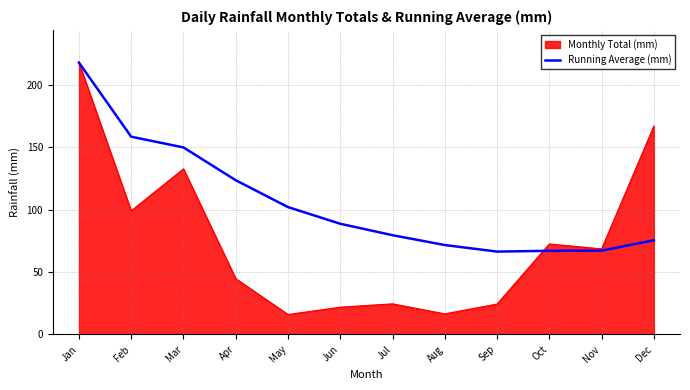

What is the approximate value of Running Average (mm) at Oct?

67.0